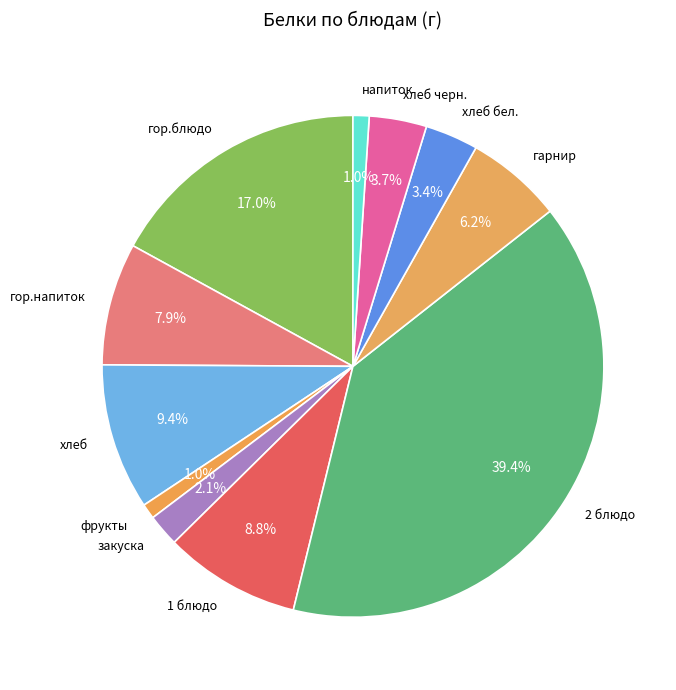

Is it true that хлеб is 3% of the pie?

False